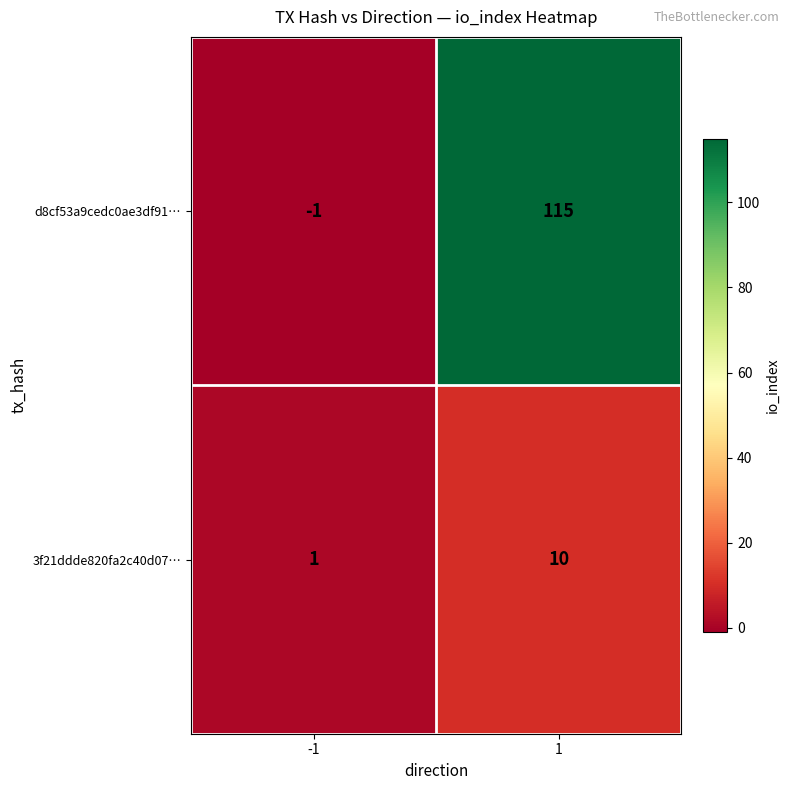

What is the sum of the 3f21ddde820fa2c40d07… values at -1 and 1?

11